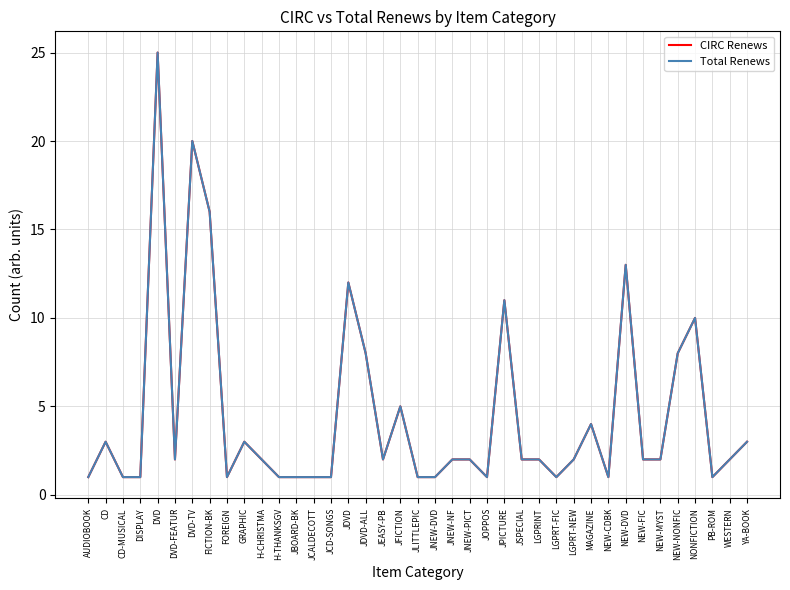

True or false: Total Renews and CIRC Renews intersect in this chart.

False